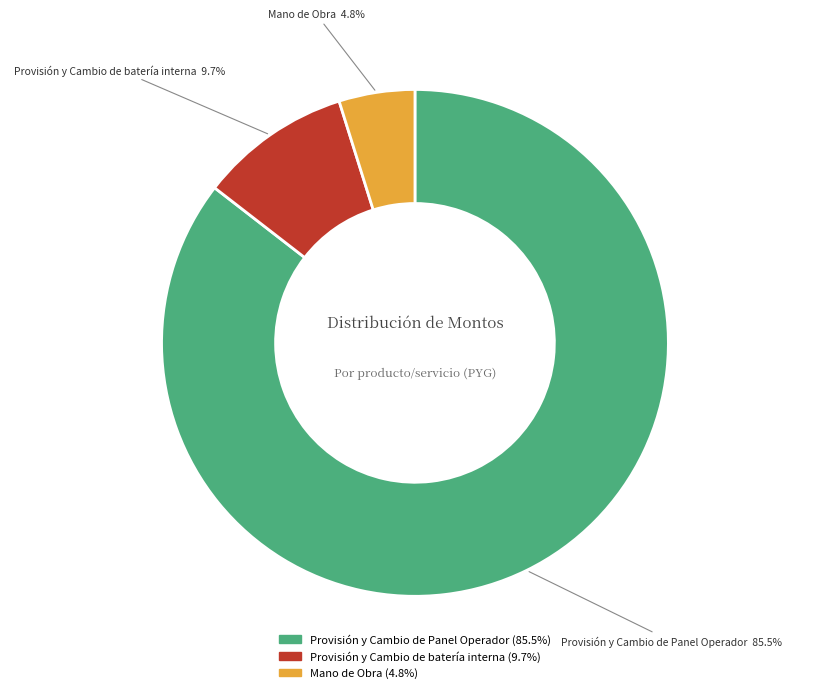

What is the largest slice in the pie chart?

Provisión y Cambio de Panel Operador